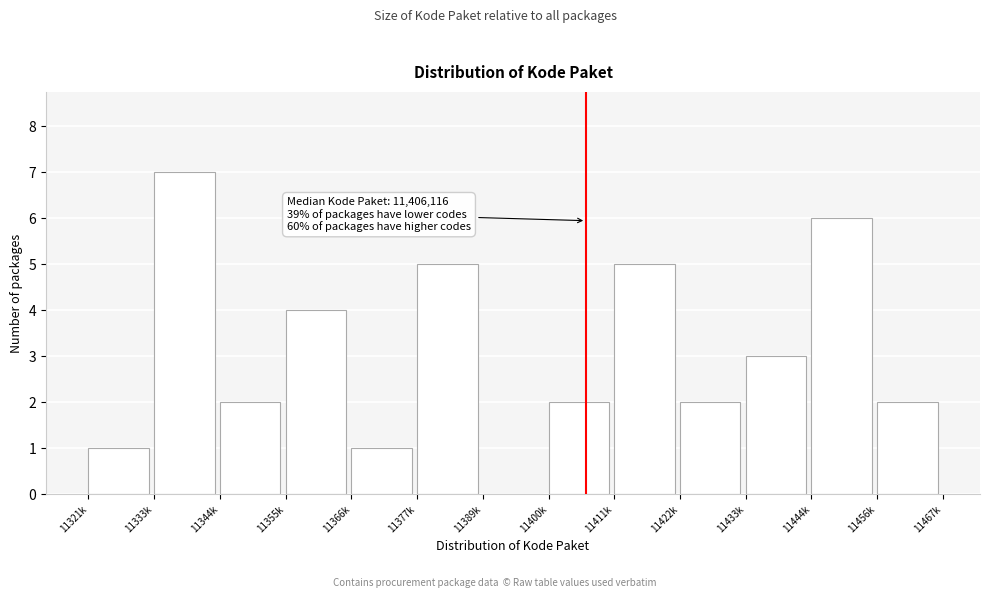

Reading left to right, what are all the values shown in this chart?

11321k=1	11333k=7	11344k=2	11355k=4	11366k=1	11377k=5	11389k=0	11400k=2	11411k=5	11422k=2	11433k=3	11444k=6	11456k=2